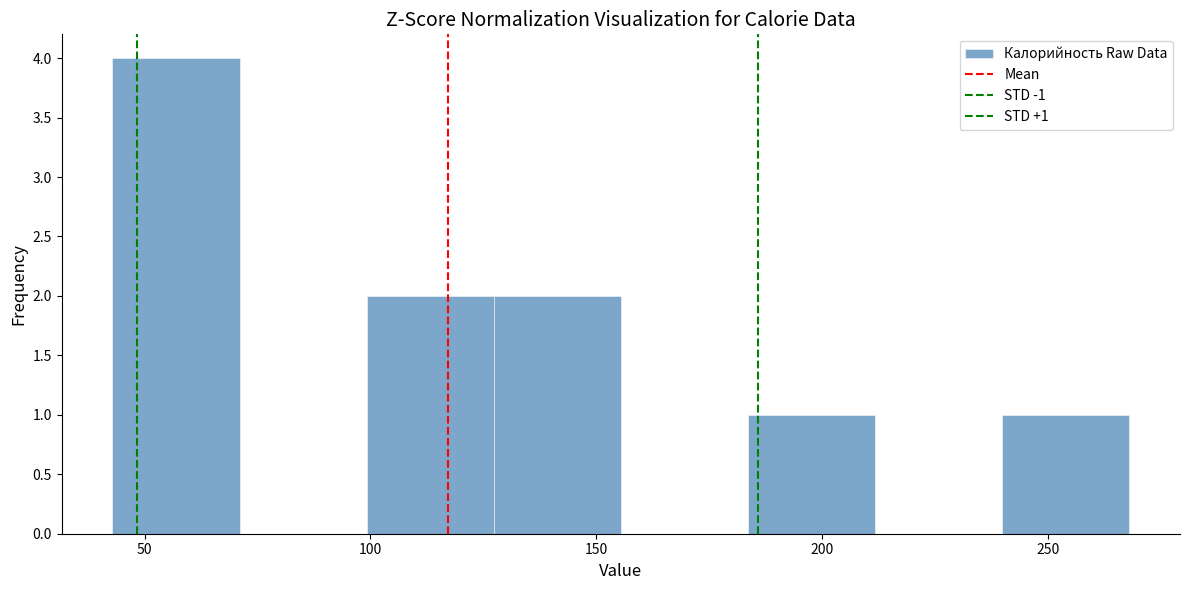

Over which range of the x-axis is the bar tallest?

45 to 70